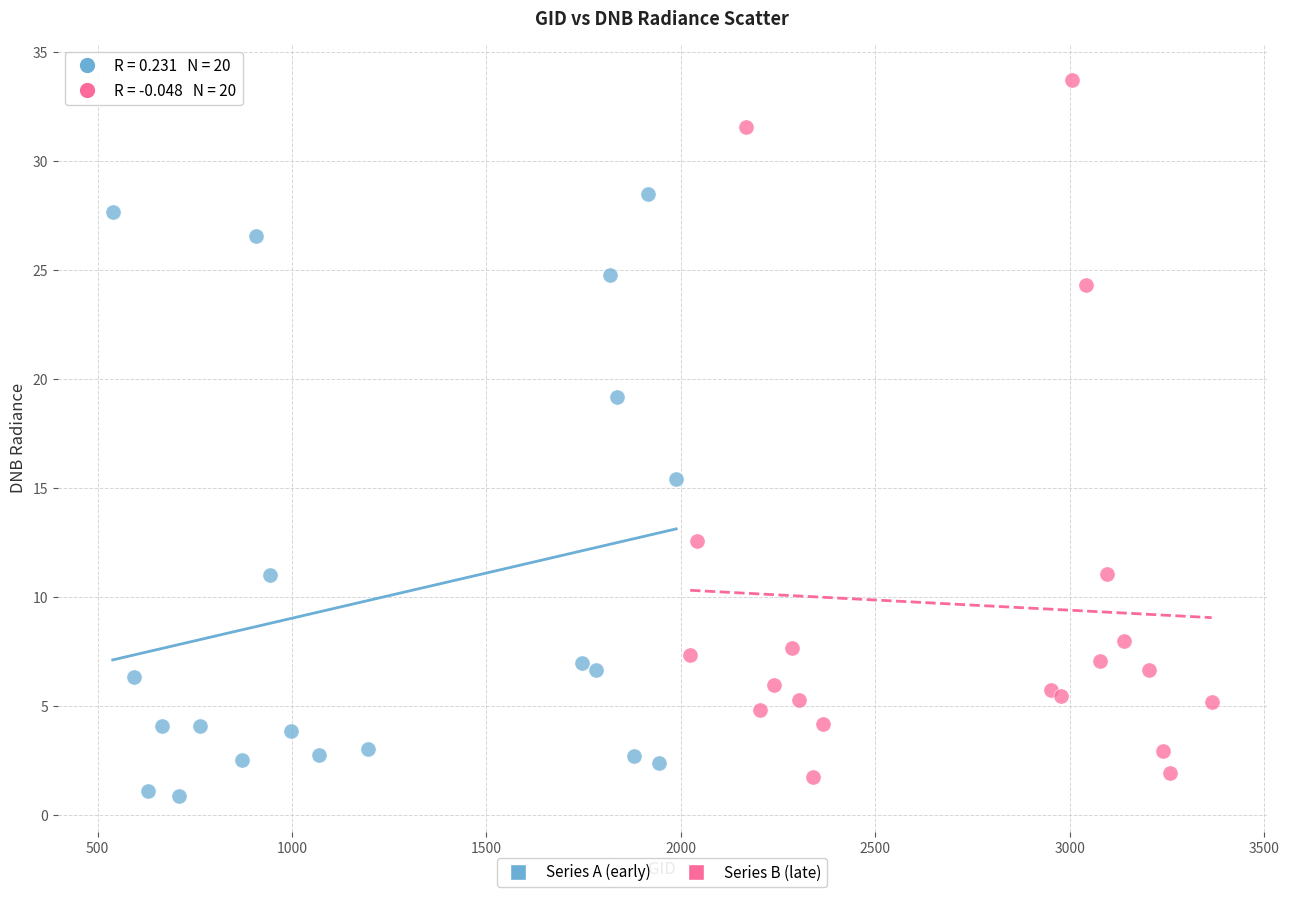

What are all the series names shown in the legend?

Series A (early), Series B (late)